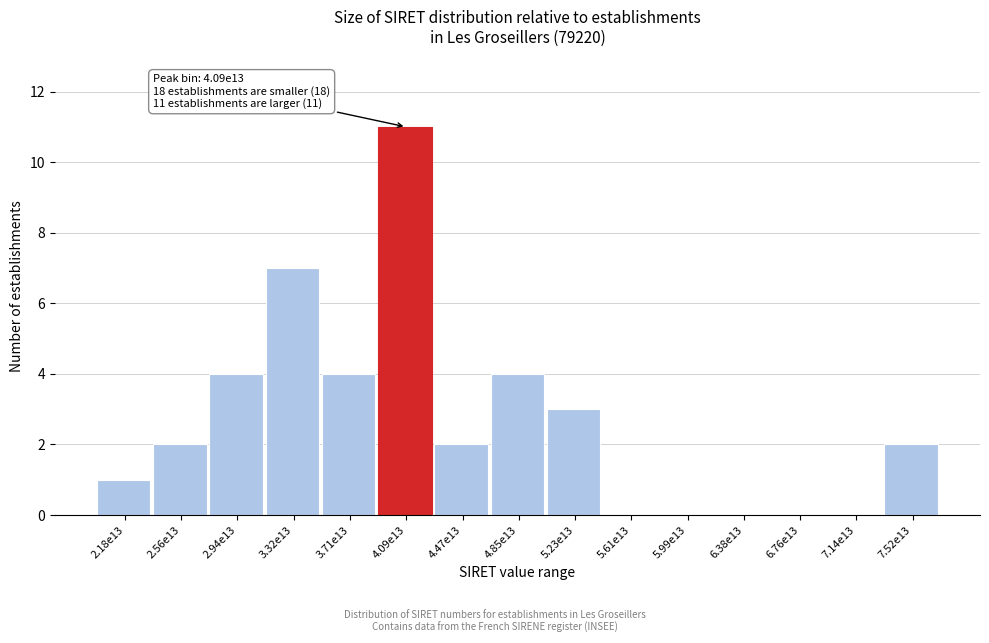

Reading right to left, transcribe all the data shown in this chart.

7.52e13=2	7.14e13=0	6.76e13=0	6.38e13=0	5.99e13=0	5.61e13=0	5.23e13=3	4.85e13=4	4.47e13=2	4.09e13=11	3.71e13=4	3.32e13=7	2.94e13=4	2.56e13=2	2.18e13=1